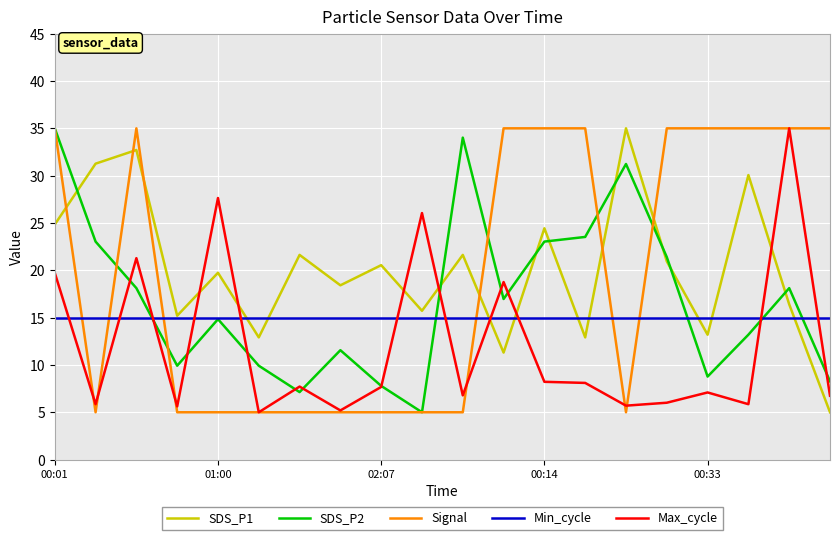

What is the average value of the SDS_P2 series?

17.0